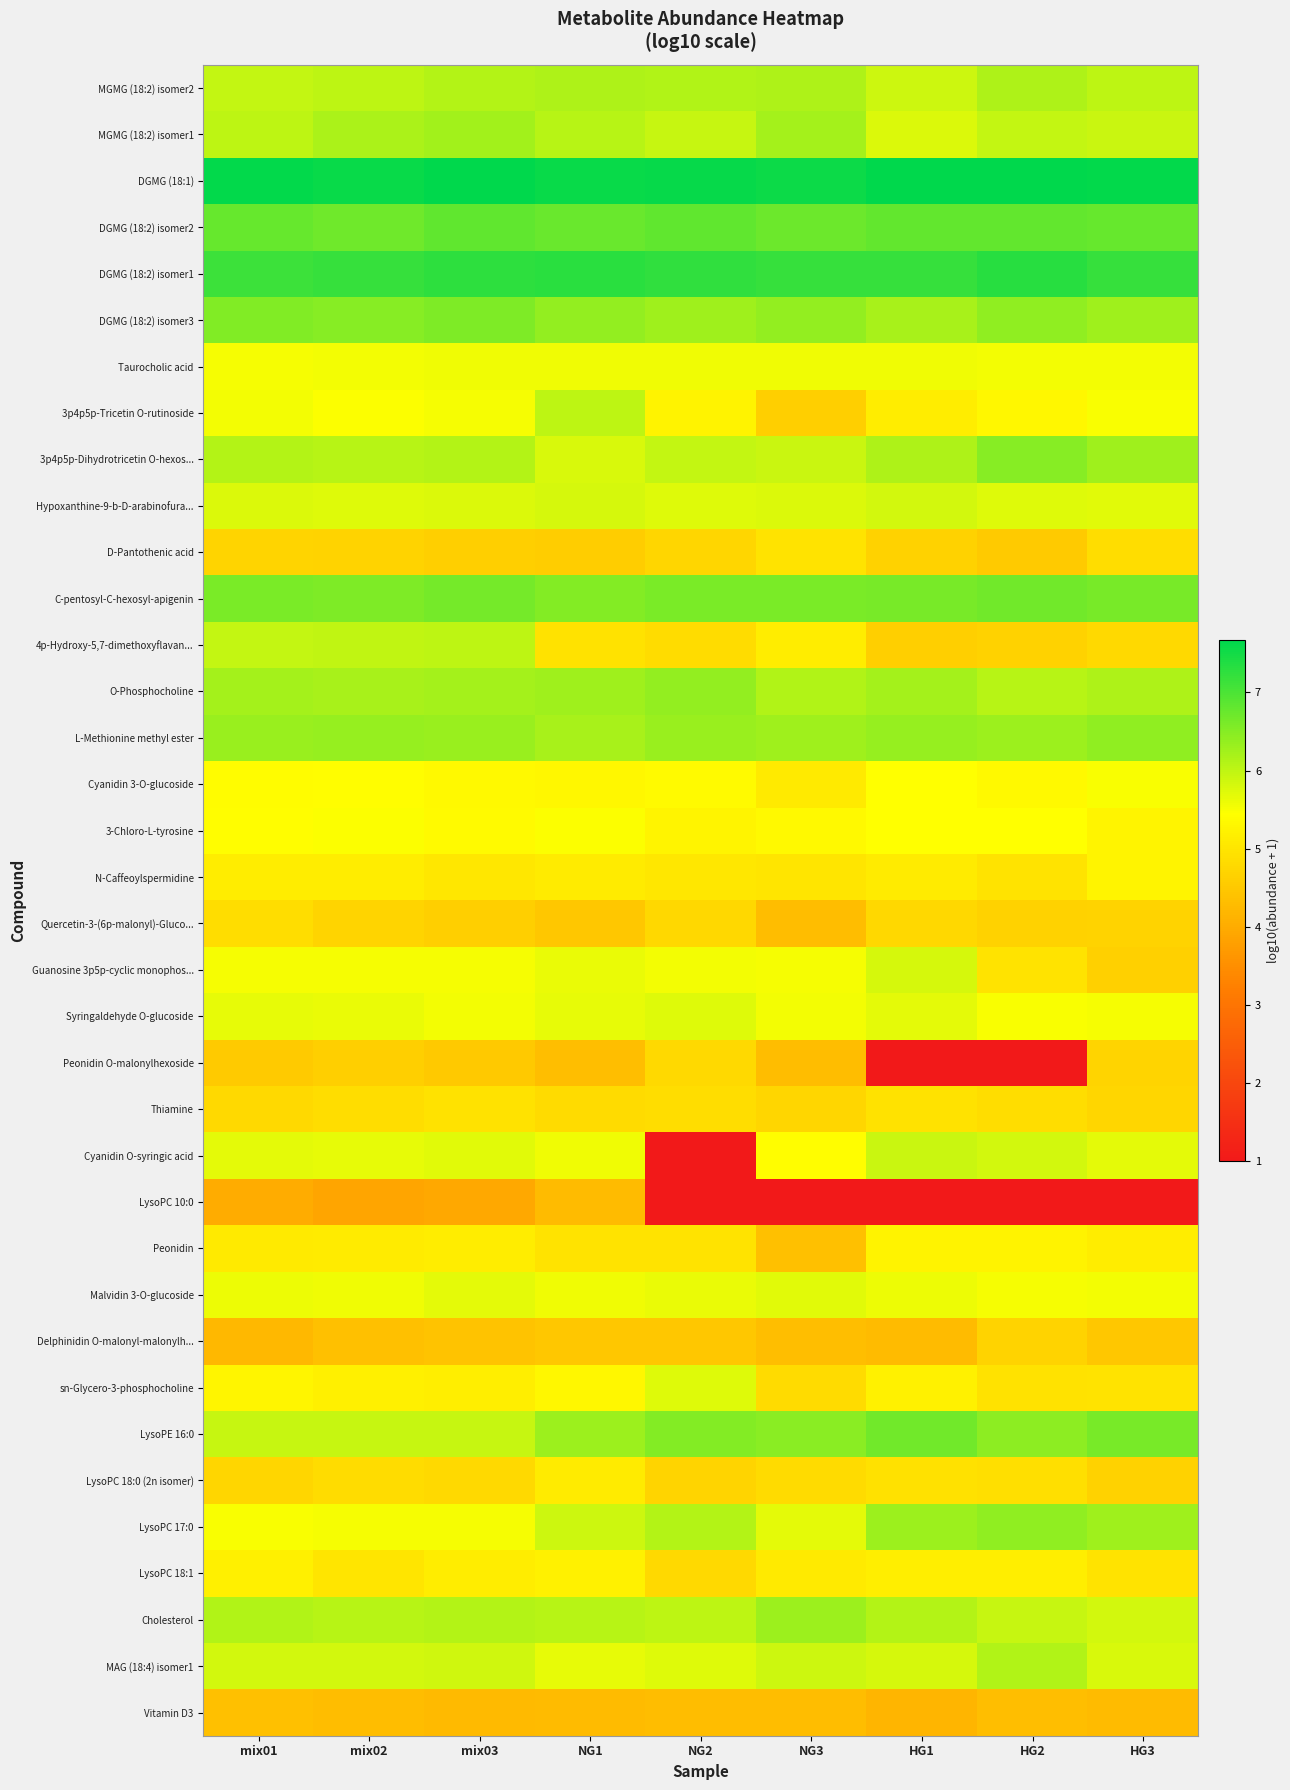

At how many categories does at least one series exceed 3?

9